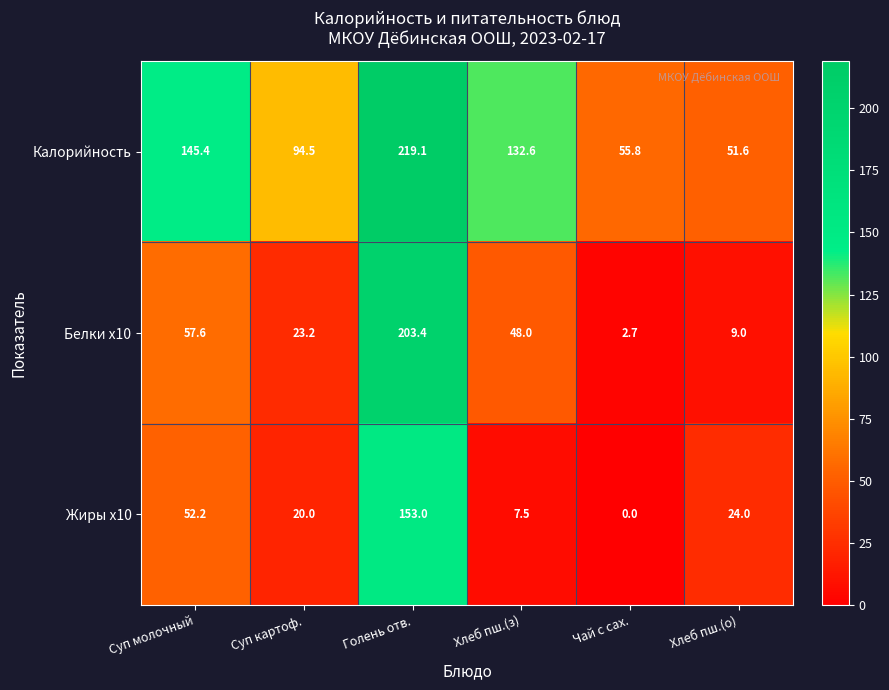

At which label does Жиры x10 first exceed 24?

Суп молочный